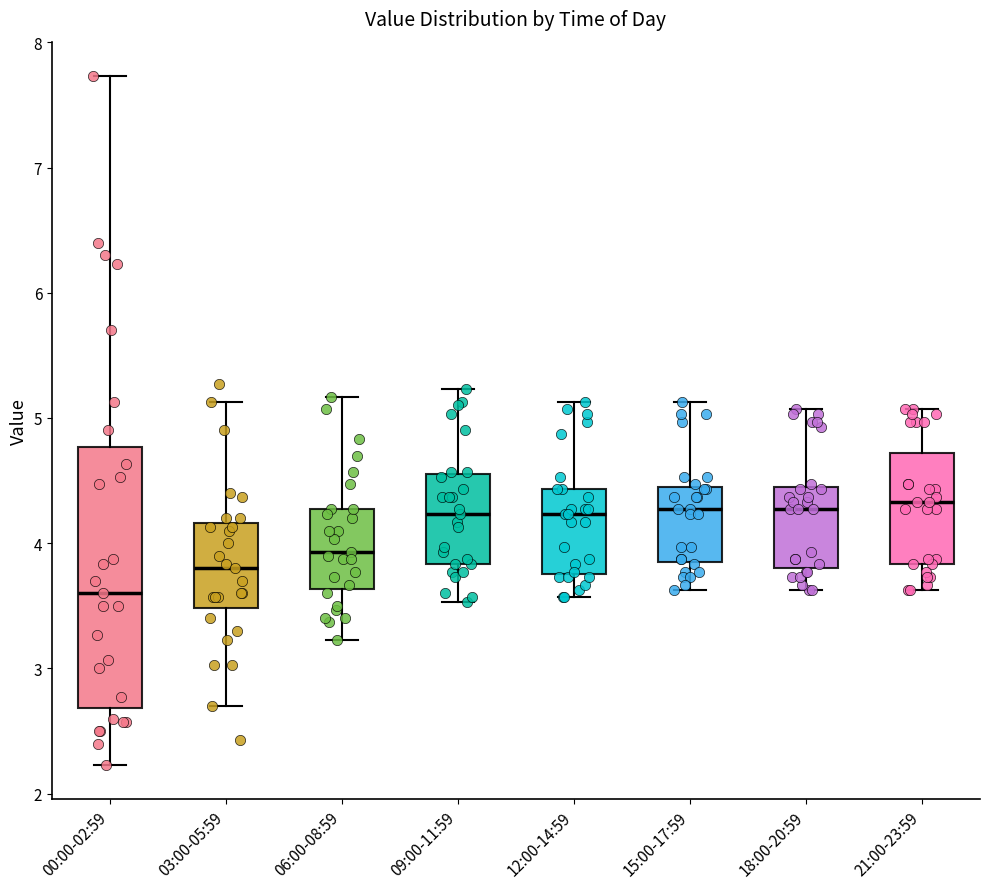

Which box's median line is the lowest?

00:00-02:59